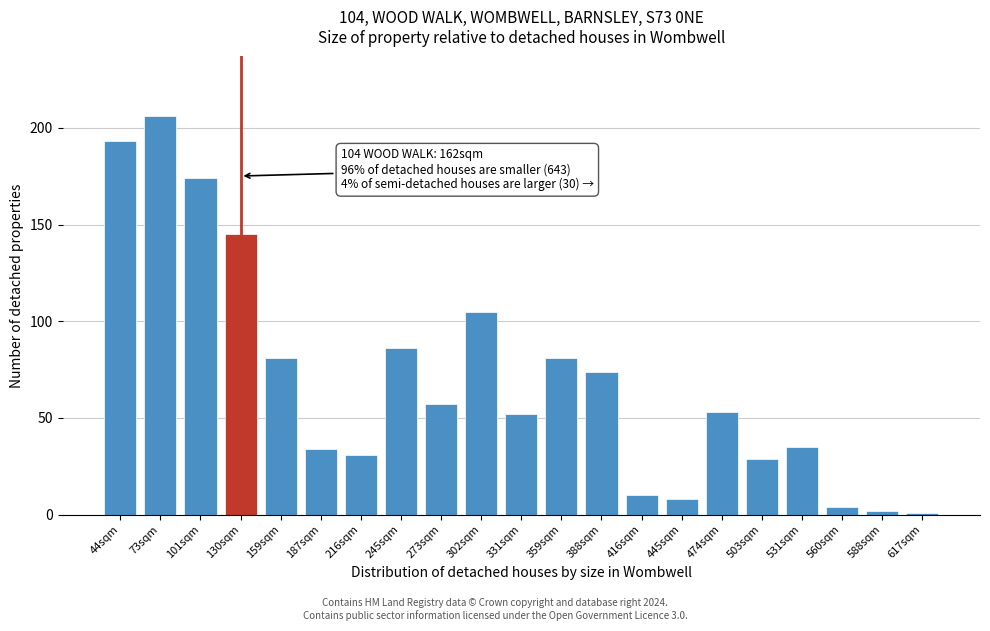

Reading left to right, transcribe all the data shown in this chart.

44sqm=193	73sqm=206	101sqm=174	130sqm=145	159sqm=81	187sqm=34	216sqm=31	245sqm=86	273sqm=57	302sqm=105	331sqm=52	359sqm=81	388sqm=74	416sqm=10	445sqm=8	474sqm=53	503sqm=29	531sqm=35	560sqm=4	588sqm=2	617sqm=1